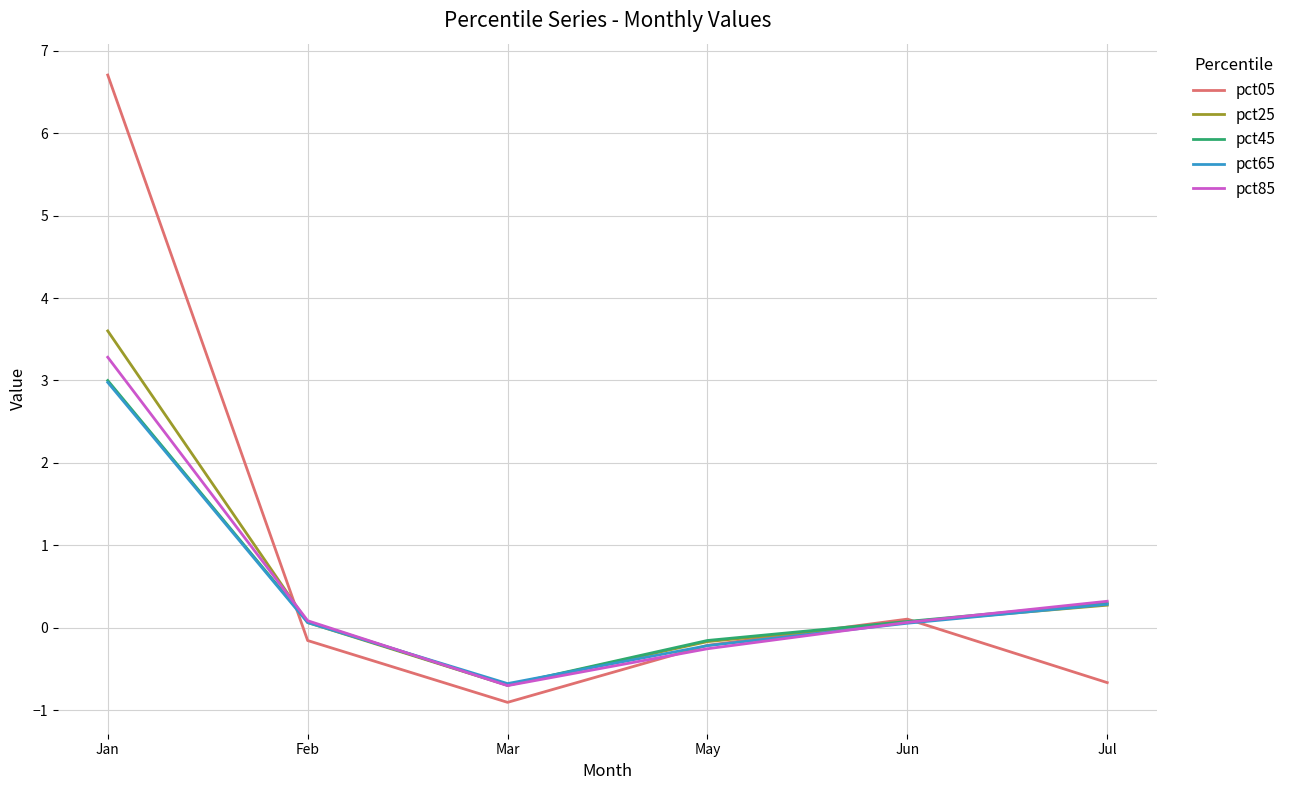

Read the pct65 value at Mar.

-0.7